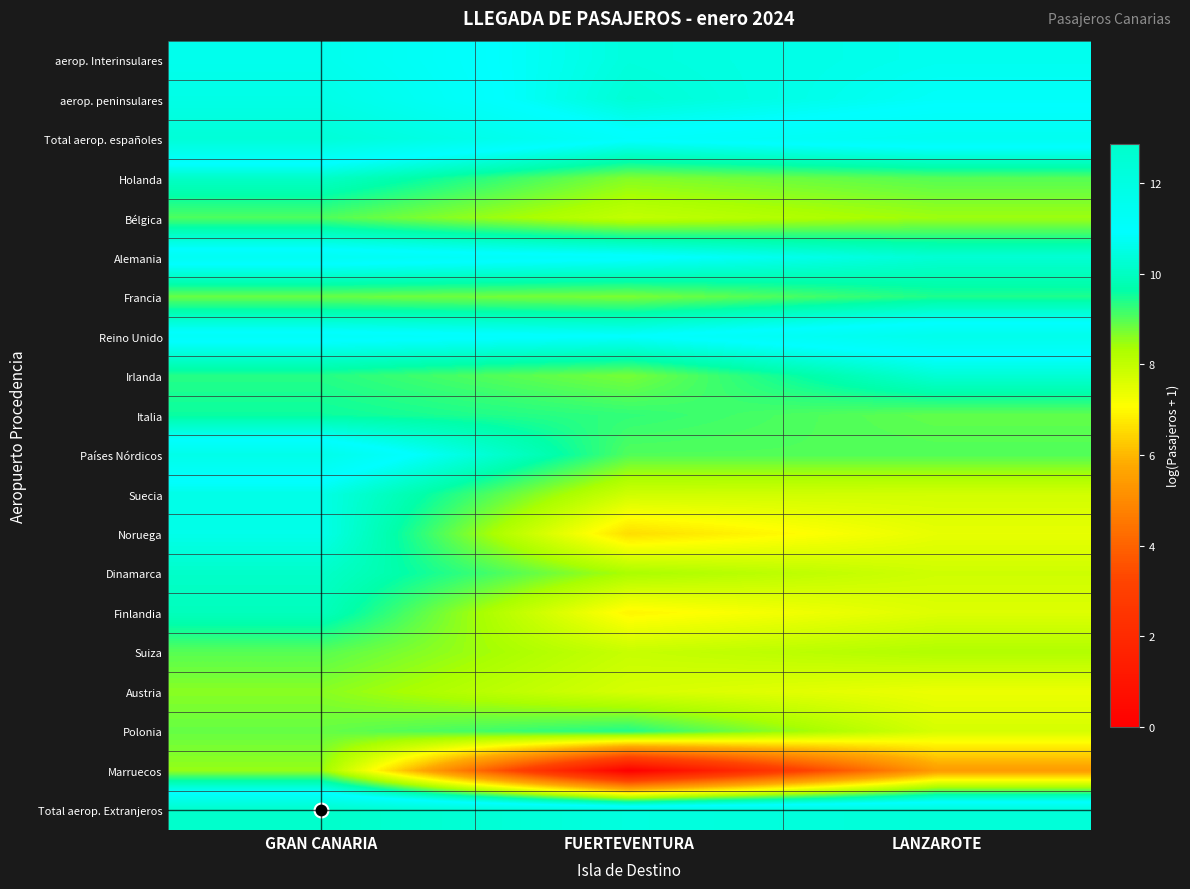

Reading left to right, transcribe all the data shown in this chart.

aerop. Interinsulares: GRAN CANARIA=11.6	FUERTEVENTURA=10.4	LANZAROTE=10.7
aerop. peninsulares: GRAN CANARIA=11.8	FUERTEVENTURA=10.3	LANZAROTE=10.8
Total aerop. españoles: GRAN CANARIA=12.4	FUERTEVENTURA=11.0	LANZAROTE=11.5
Holanda: GRAN CANARIA=10.1	FUERTEVENTURA=8.7	LANZAROTE=9.0
Bélgica: GRAN CANARIA=9.0	FUERTEVENTURA=8.0	LANZAROTE=8.5
Alemania: GRAN CANARIA=11.4	FUERTEVENTURA=11.1	LANZAROTE=10.3
Francia: GRAN CANARIA=8.9	FUERTEVENTURA=8.7	LANZAROTE=9.4
Reino Unido: GRAN CANARIA=11.2	FUERTEVENTURA=10.9	LANZAROTE=11.7
Irlanda: GRAN CANARIA=9.4	FUERTEVENTURA=8.7	LANZAROTE=10.3
Italia: GRAN CANARIA=9.6	FUERTEVENTURA=9.3	LANZAROTE=8.9
Países Nórdicos: GRAN CANARIA=11.7	FUERTEVENTURA=9.0	LANZAROTE=9.0
Suecia: GRAN CANARIA=10.6	FUERTEVENTURA=7.8	LANZAROTE=7.7
Noruega: GRAN CANARIA=10.6	FUERTEVENTURA=6.6	LANZAROTE=7.4
Dinamarca: GRAN CANARIA=10.1	FUERTEVENTURA=8.3	LANZAROTE=7.8
Finlandia: GRAN CANARIA=9.9	FUERTEVENTURA=6.9	LANZAROTE=7.6
Suiza: GRAN CANARIA=9.0	FUERTEVENTURA=7.9	LANZAROTE=8.2
Austria: GRAN CANARIA=8.6	FUERTEVENTURA=7.7	LANZAROTE=7.4
Polonia: GRAN CANARIA=8.9	FUERTEVENTURA=9.4	LANZAROTE=7.7
Marruecos: GRAN CANARIA=8.5	FUERTEVENTURA=0.0	LANZAROTE=5.4
Total aerop. Extranjeros: GRAN CANARIA=12.9	FUERTEVENTURA=12.1	LANZAROTE=12.3